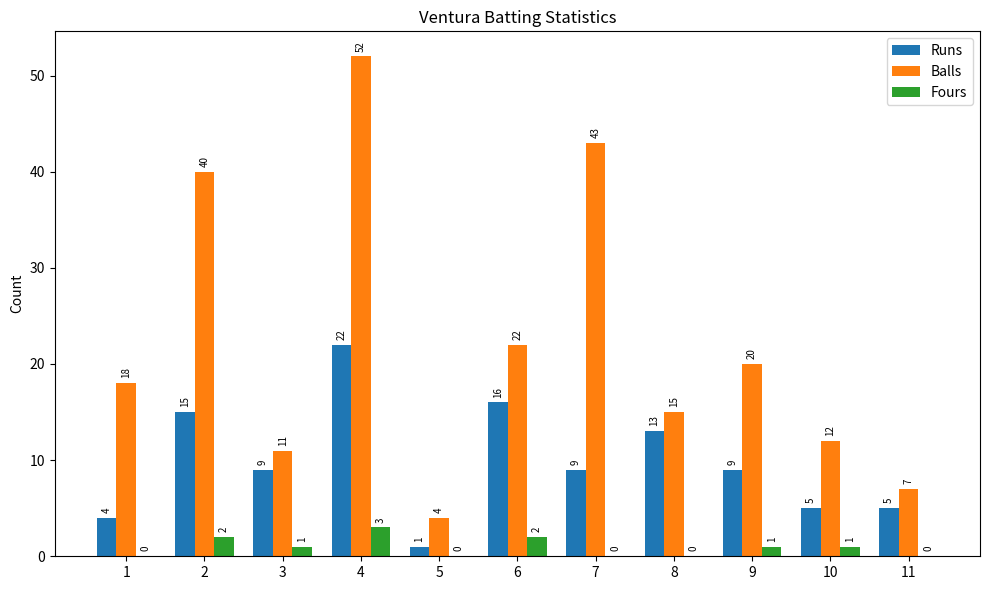

True or false: Fours has a value of 0 at 5.

True